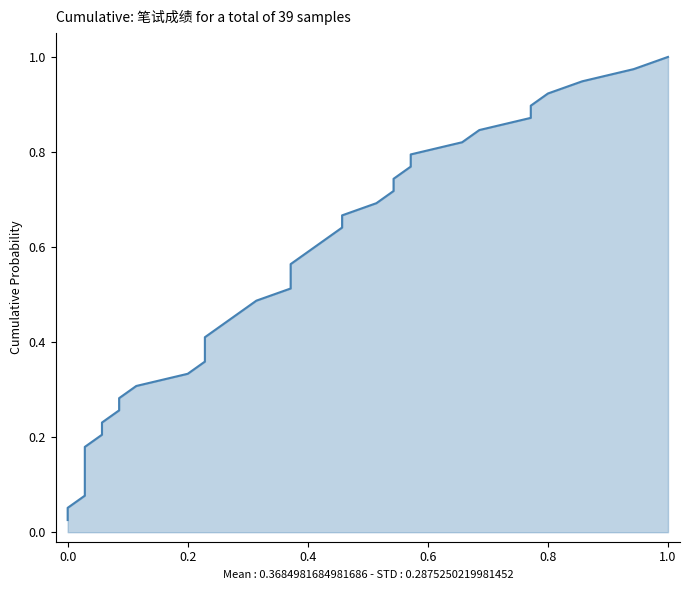

True or false: the data shows 1.0 at 1.0.

True